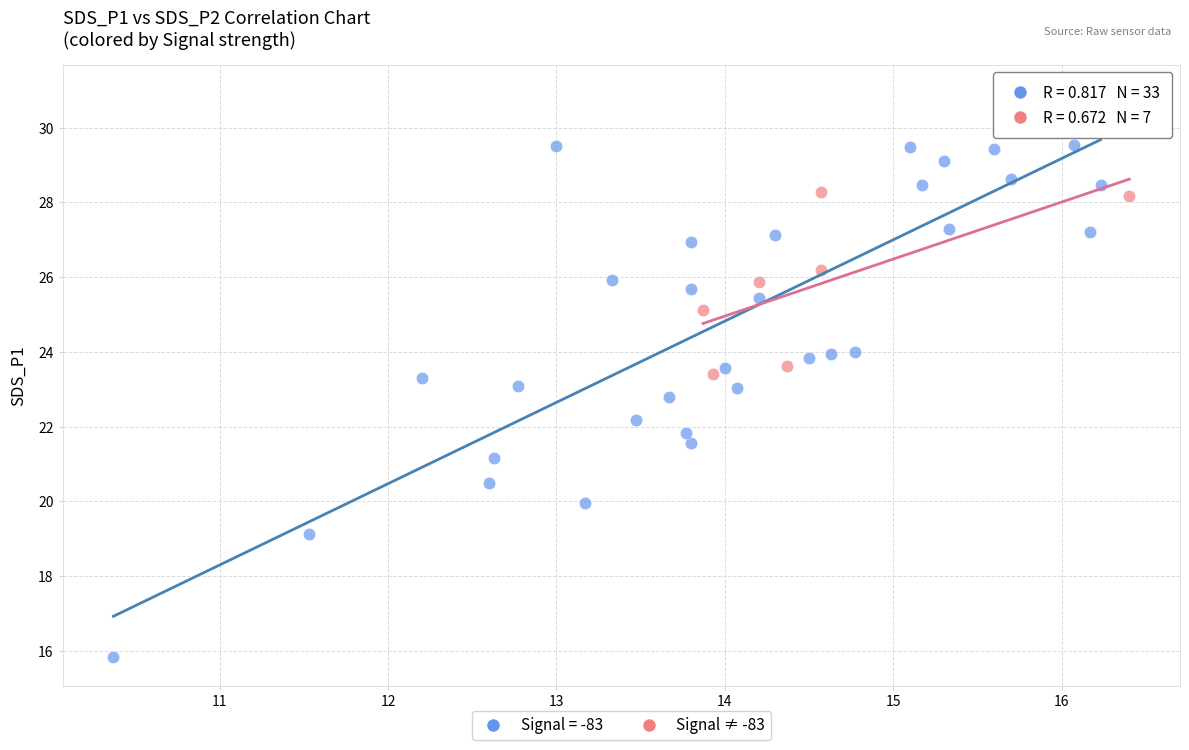

Which series reaches the minimum Y coordinate?

Signal = -83